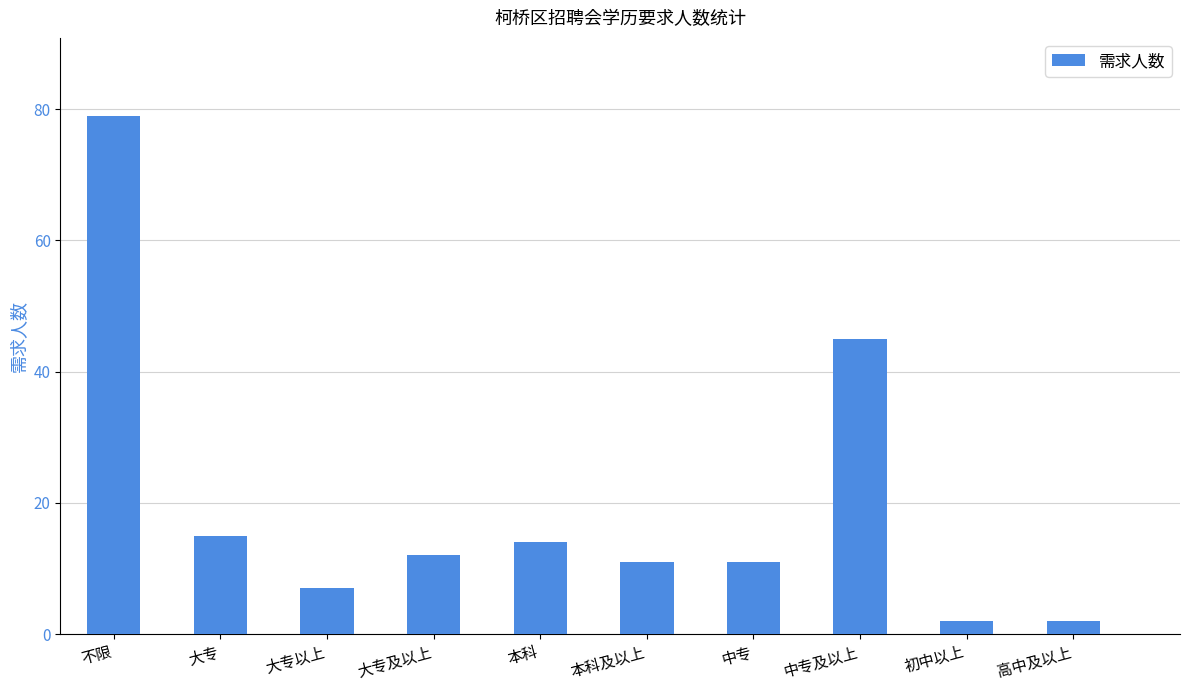

Where is the data nearest to the value 40?

中专及以上